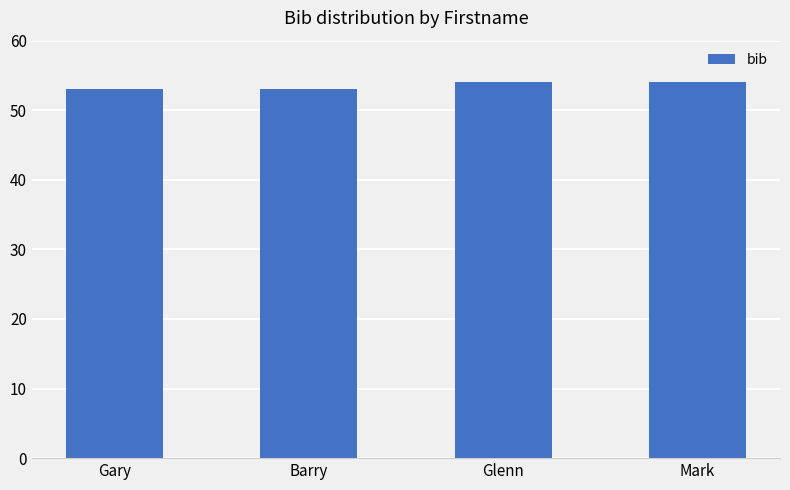

What is the difference between the maximum and second lowest values?

1